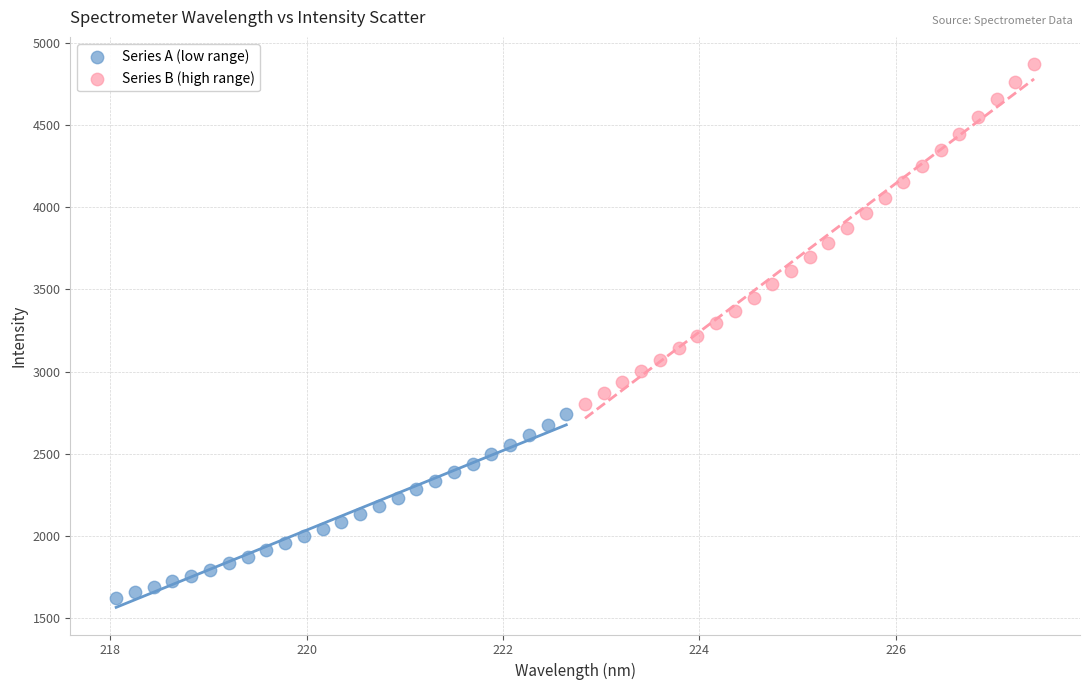

Which series has the widest spread of Y values?

Series B (high range)